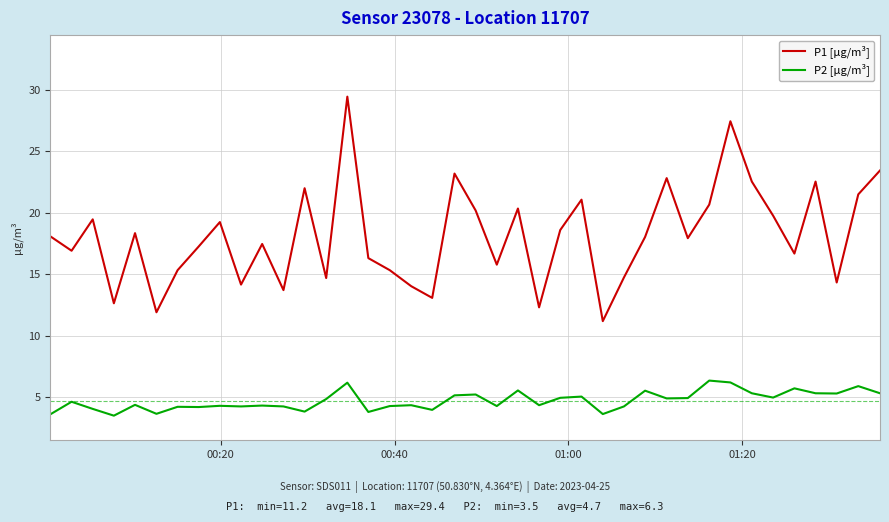

Which series has the widest spread of values?

P1 [µg/m³]